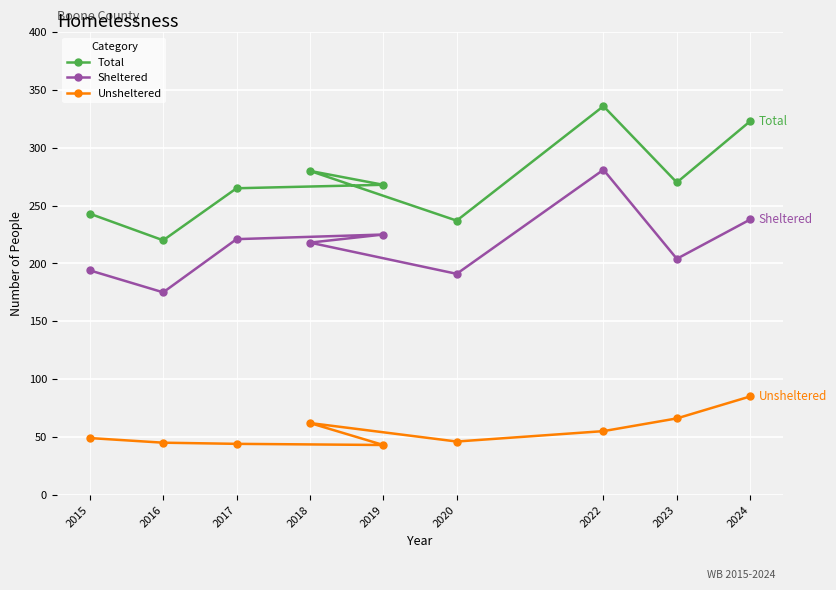

How many values in the Total series are below 268?

4